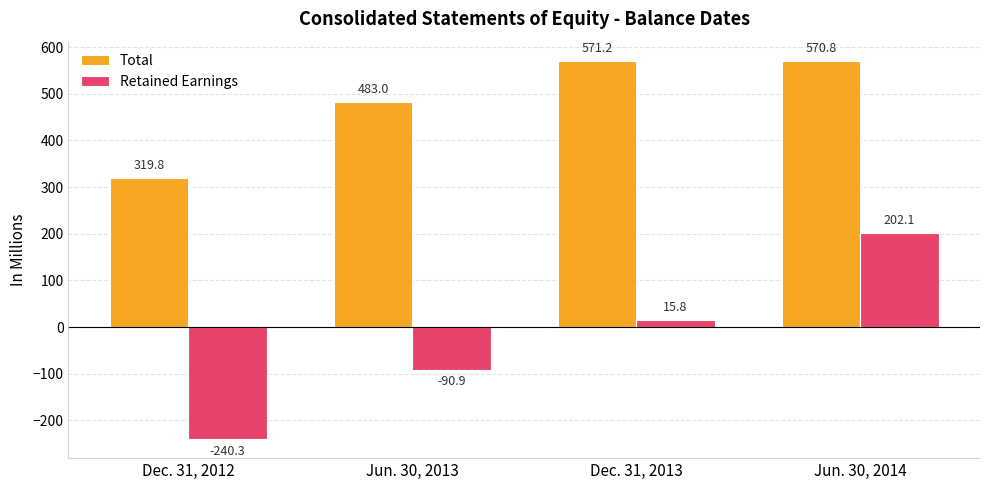

Which series has the largest total across all categories?

Total